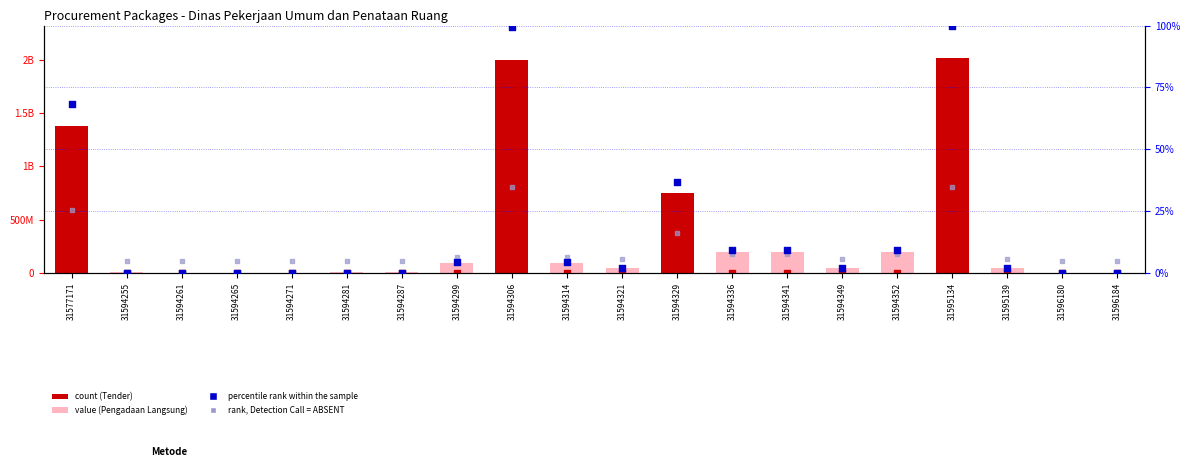

At how many categories does at least one series exceed 8214452?

4